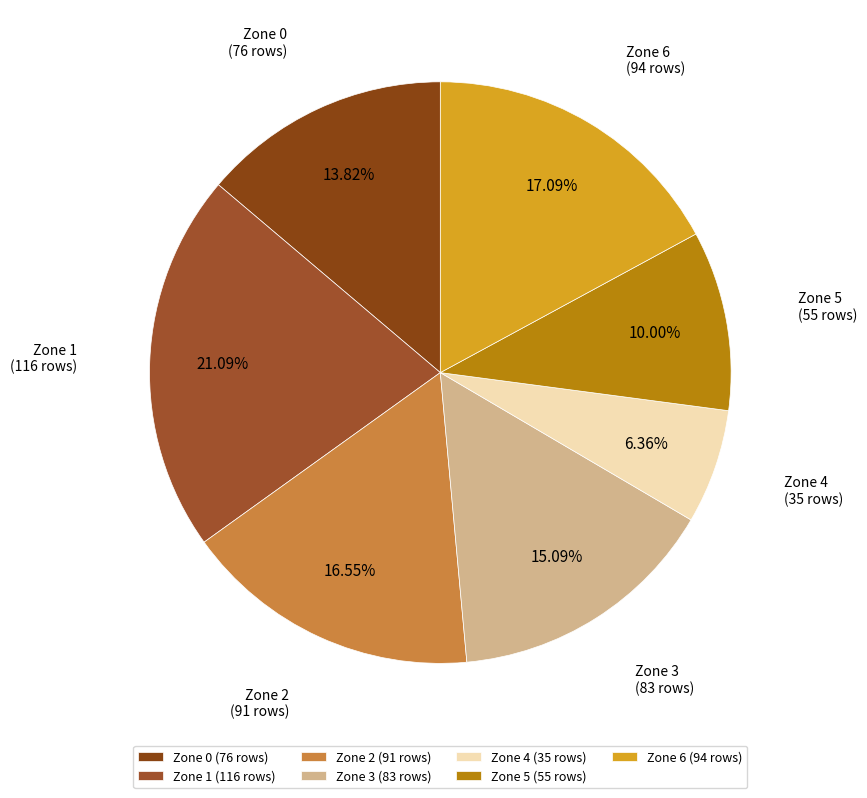

Rank the categories by value from highest to lowest.

Zone 1, Zone 6, Zone 2, Zone 3, Zone 0, Zone 5, Zone 4